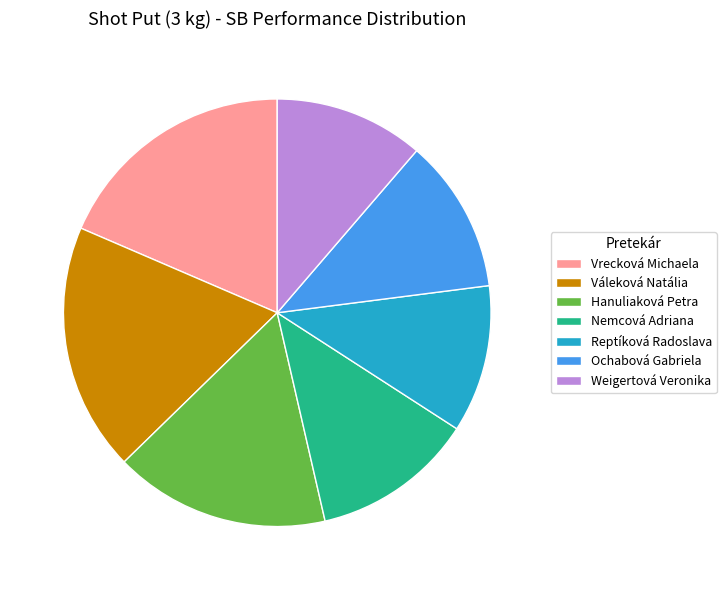

Between Ochabová Gabriela and Váleková Natália, which is larger?

Váleková Natália